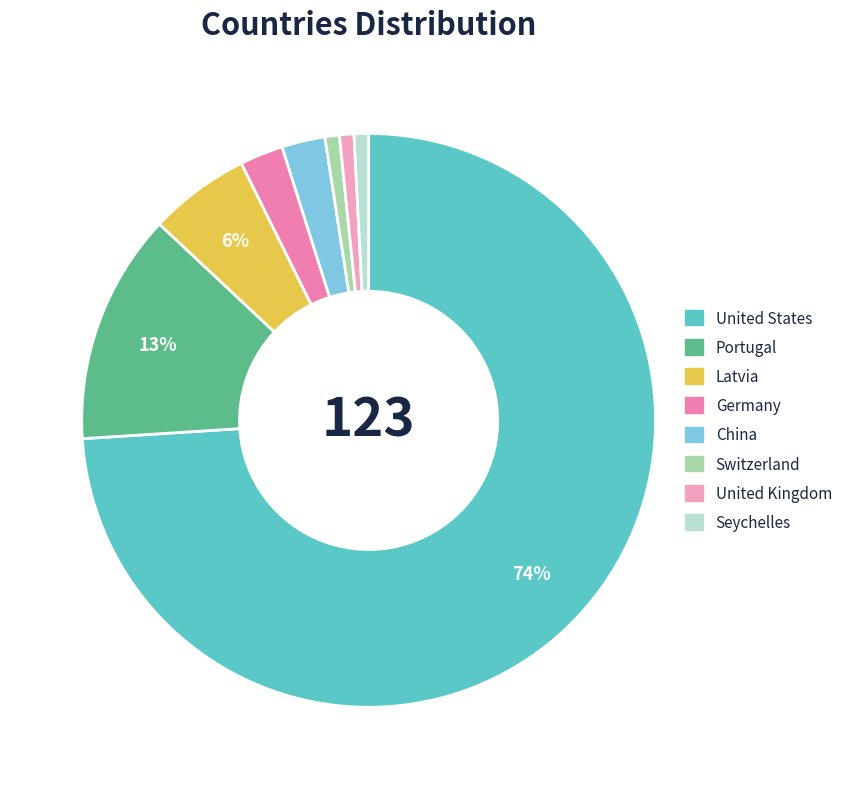

Is it true that China is 1% of the pie?

False